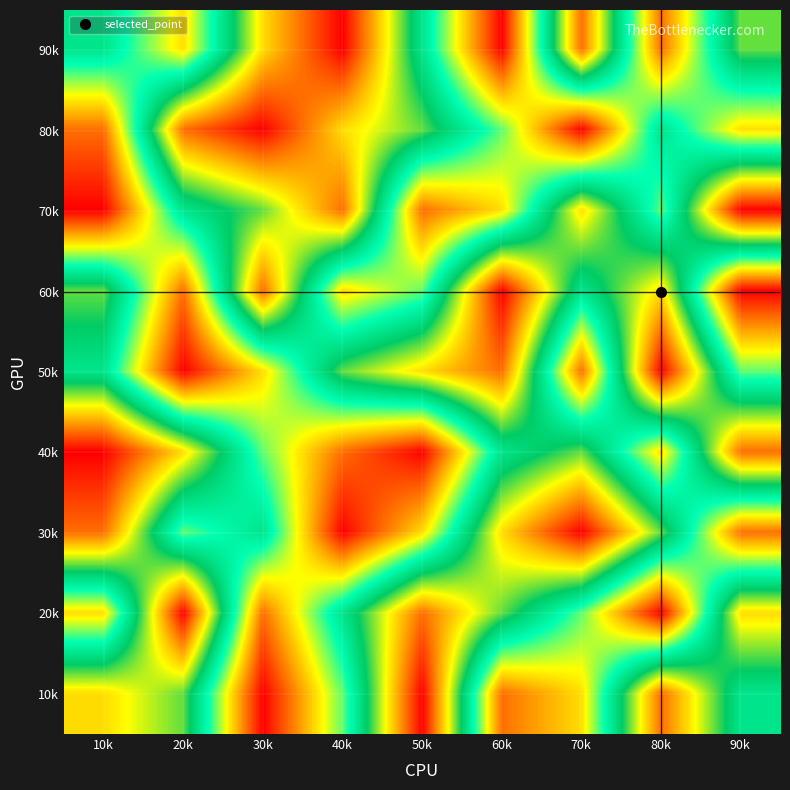

How many data points does each series have?

9